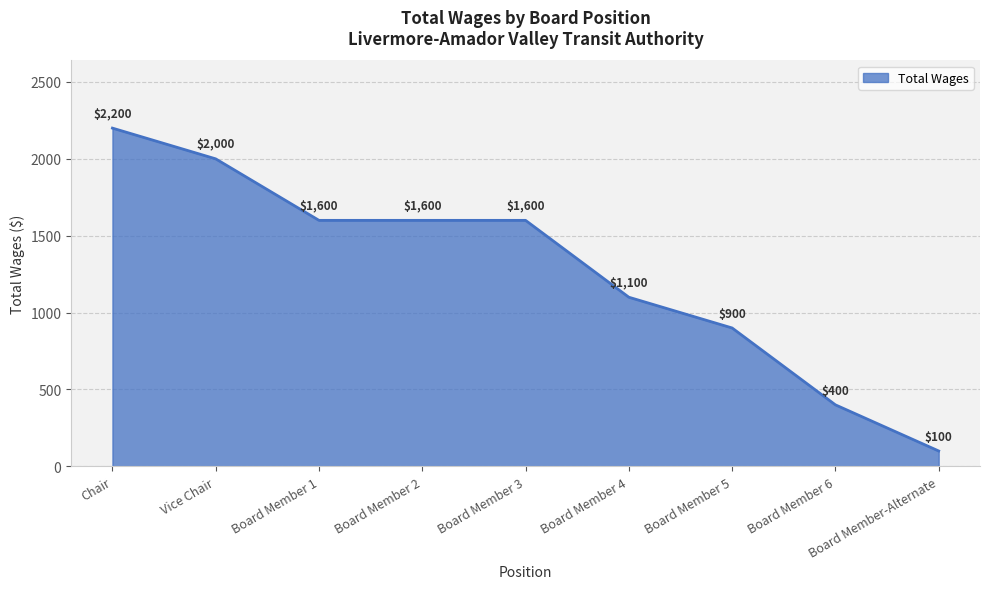

Count the number of categories in the chart.

9